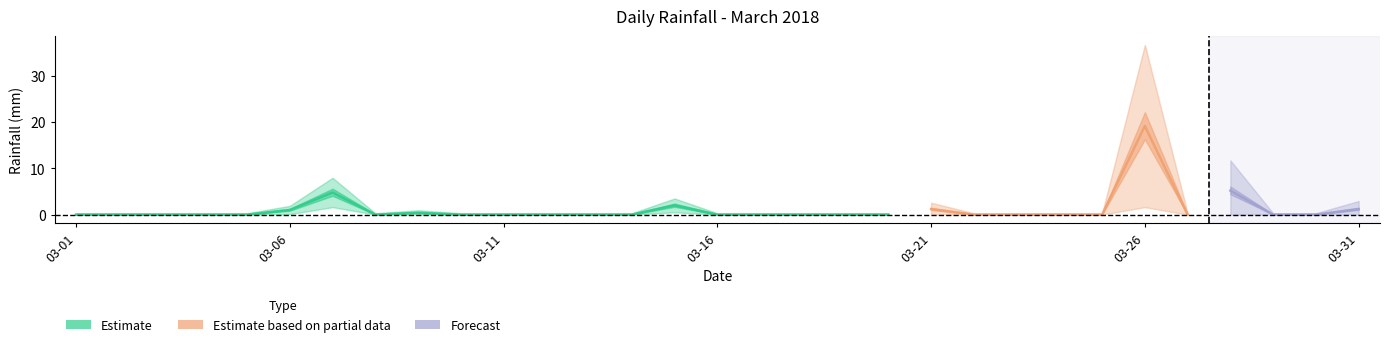

How many points are lower than both their immediate neighbors (excluding endpoints)?

2